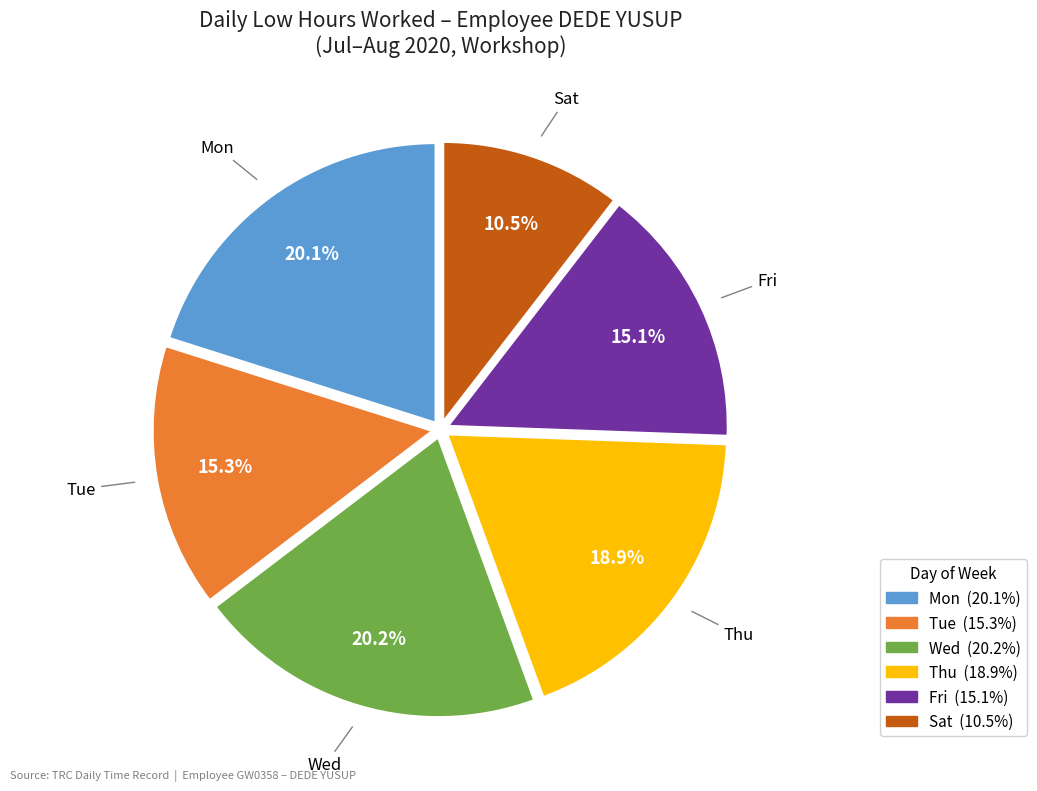

Count the number of slices in the pie.

6